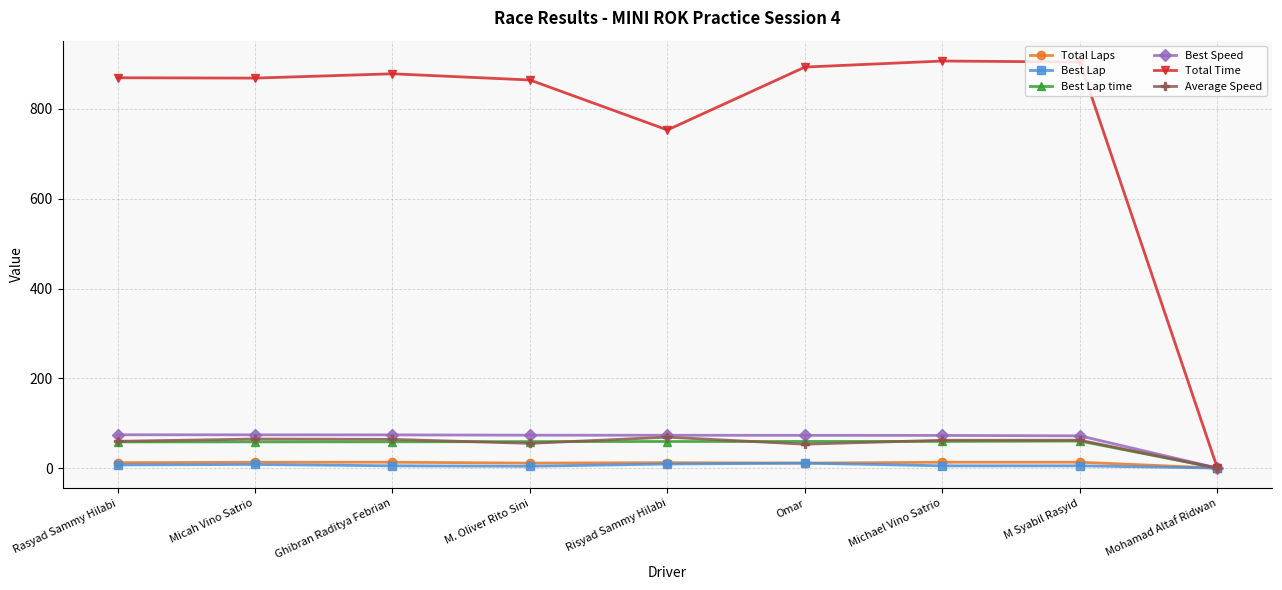

True or false: Average Speed has a value of 53.2 at Omar.

True